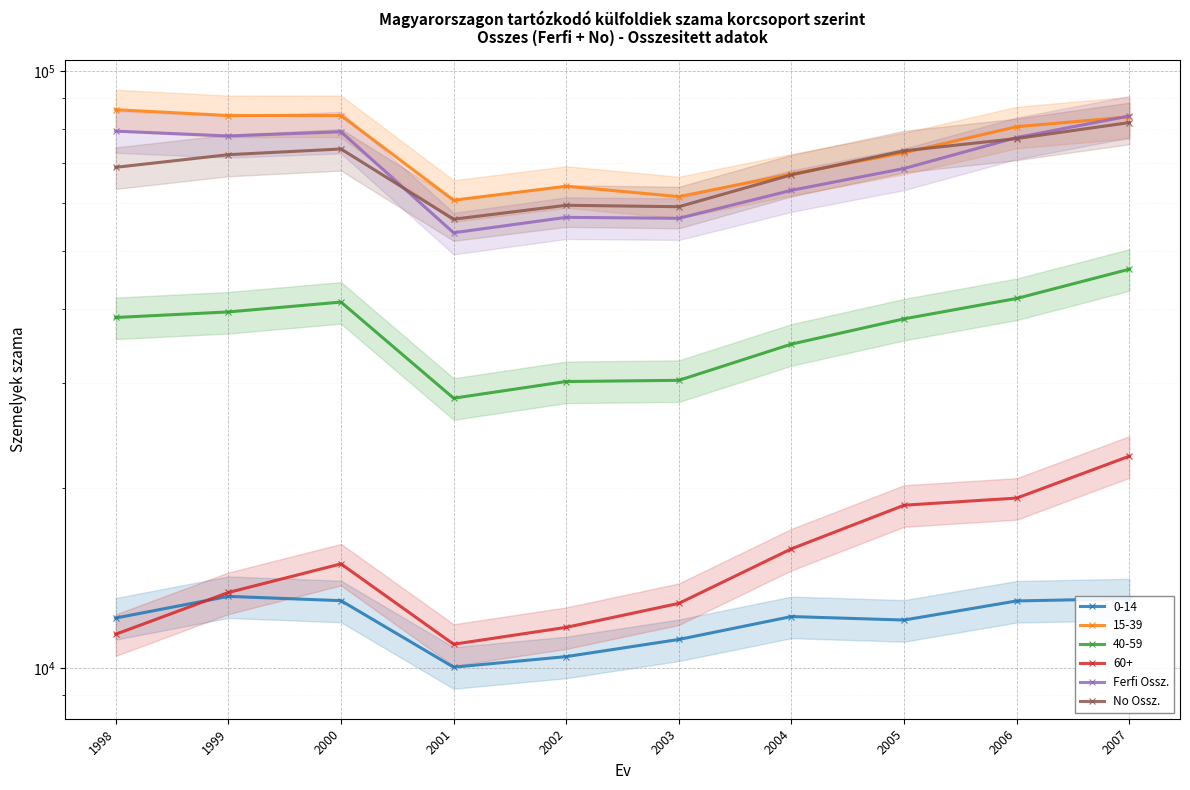

At which category is the sum across all series the highest?

2007